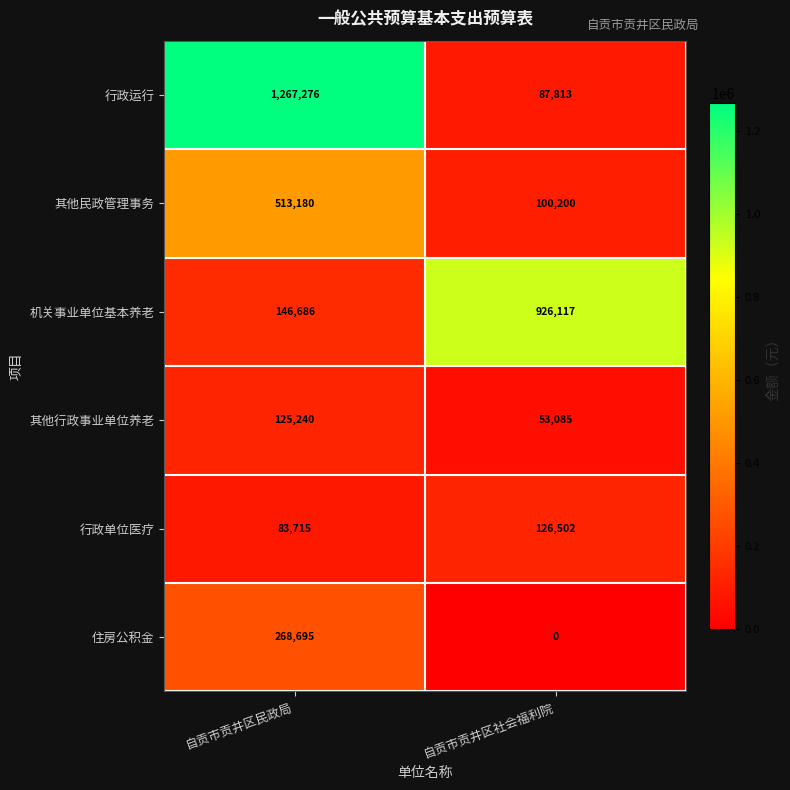

What is the total value across all series at 自贡市贡井区民政局?

2404792